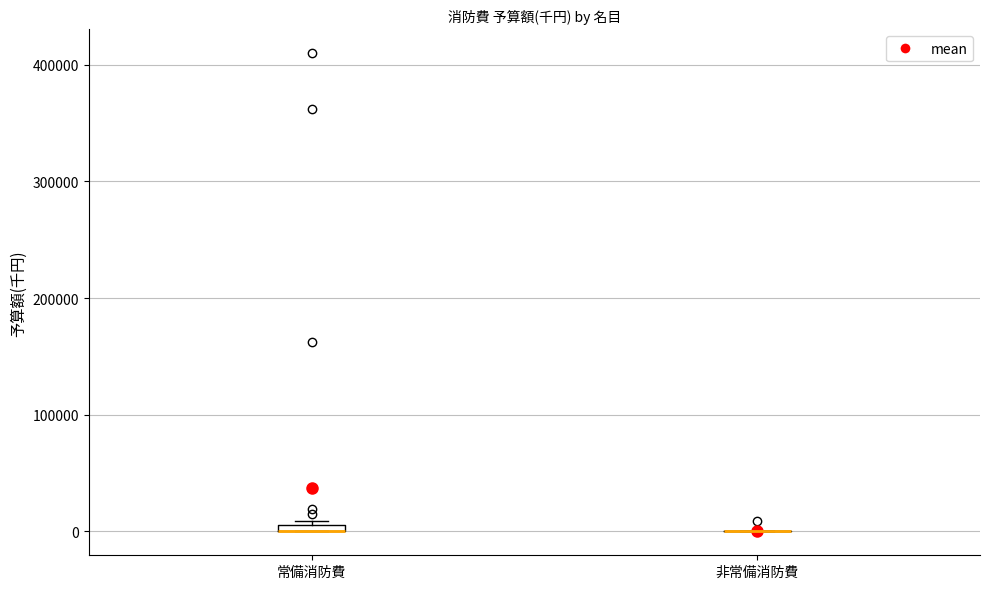

Where is the upper edge of the box for 常備消防費 on the y-axis? The values are not printed on the chart, so give them approximately, as read against the axis.

10000